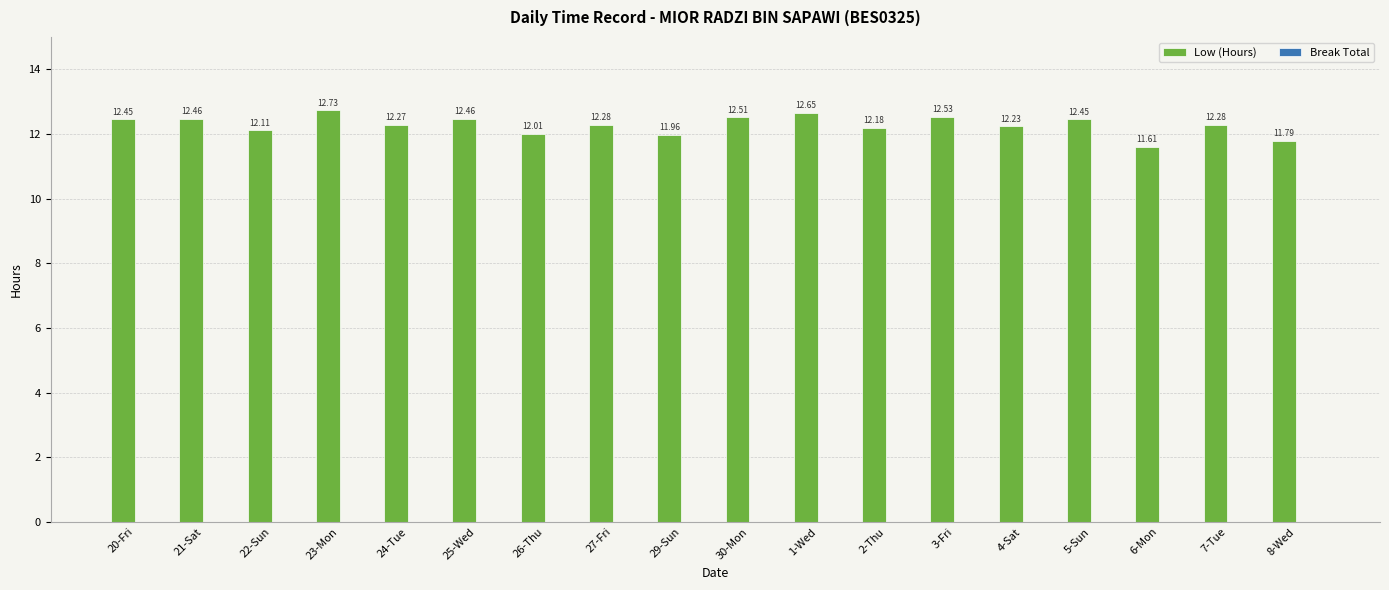

What is the average value?

12.3